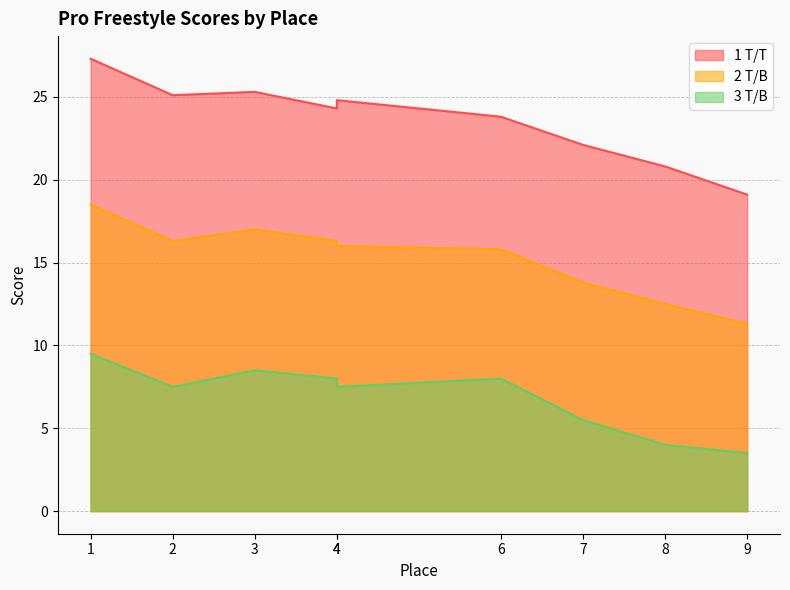

What is the difference between the highest and lowest values at 4?

16.3